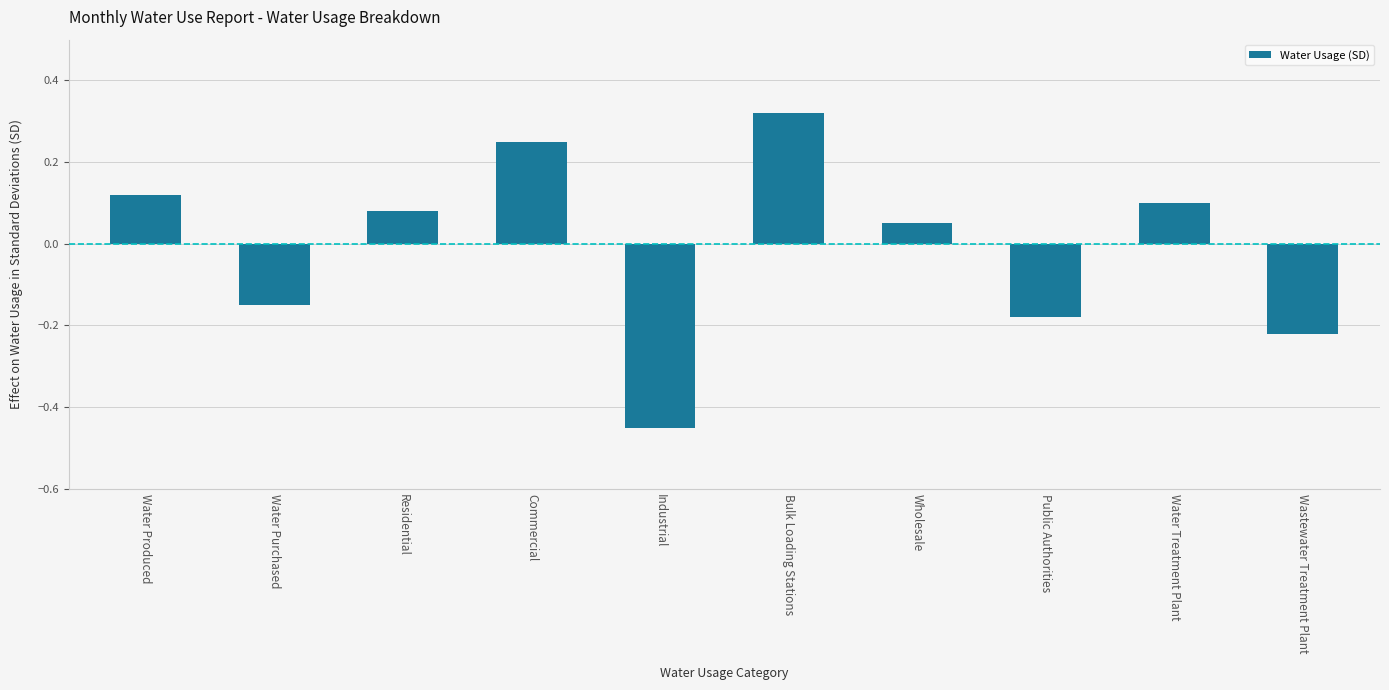

What is the change in value from Water Purchased to Residential?

+0.2